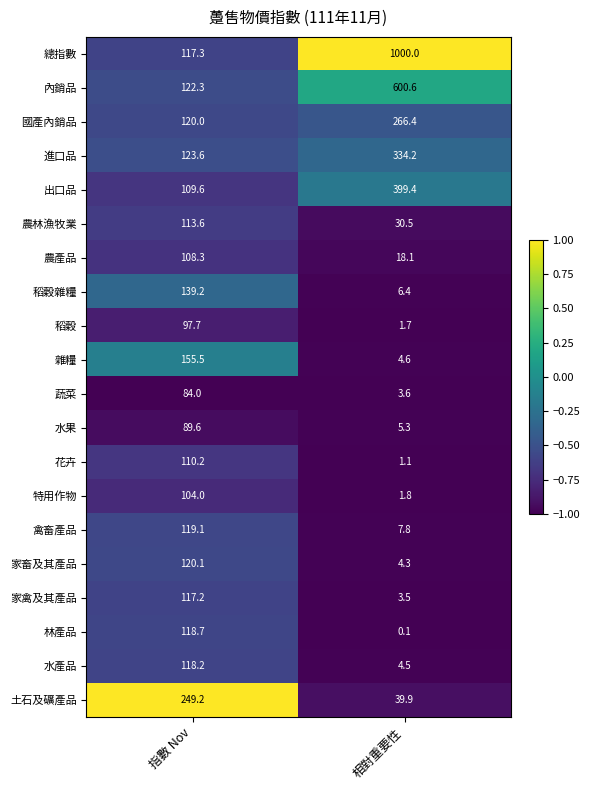

Which series changed the most between 指數 Nov and 相對重要性?

總指數